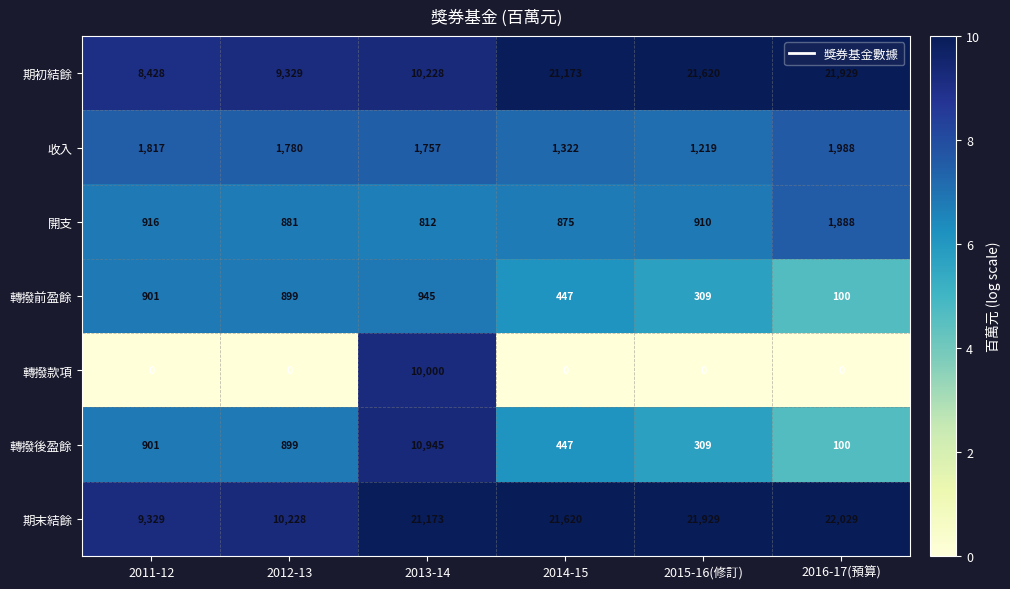

Which series has the largest range (max minus min)?

期初結餘